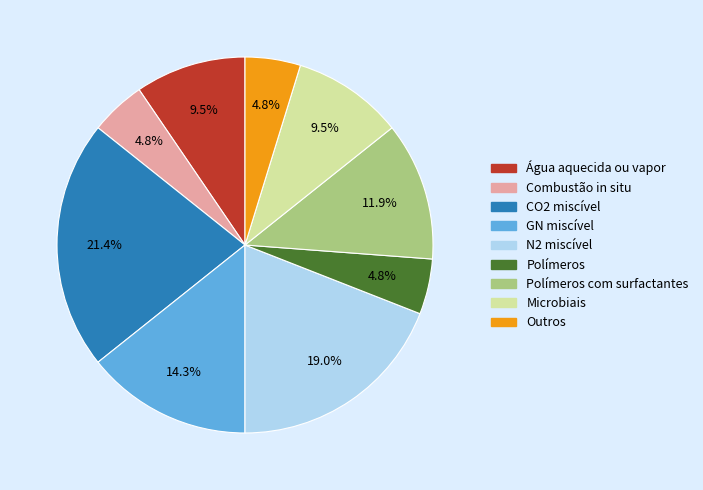

Does any single category account for the majority?

No